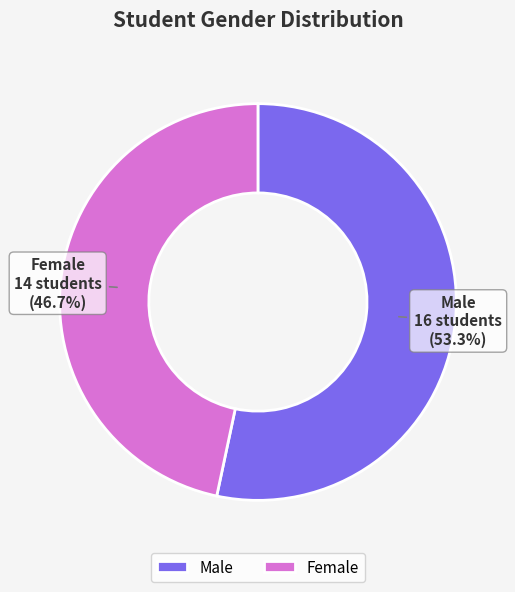

Rank the categories by value from lowest to highest.

Female, Male